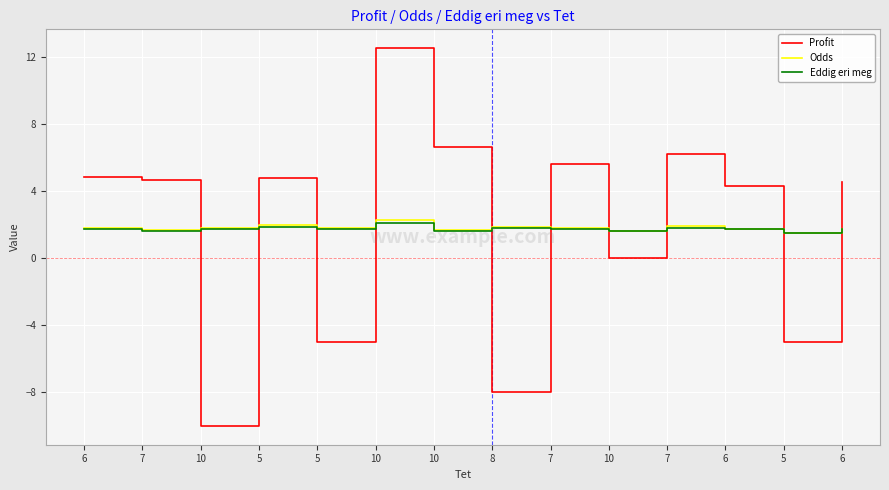

Reading left to right, extract all data points from this chart.

Profit: 6=4.8	7=4.6	10=-10.0	5=4.8	5=-5.0	10=12.5	10=6.6	8=-8.0	7=5.6	10=0.0	7=6.2	6=4.3	5=-5.0	6=4.5
Odds: 6=1.8	7=1.7	10=1.8	5=1.9	5=1.8	10=2.2	10=1.7	8=1.9	7=1.8	10=1.6	7=1.9	6=1.7	5=1.5	6=1.8
Eddig eri meg: 6=1.7	7=1.6	10=1.7	5=1.9	5=1.7	10=2.1	10=1.6	8=1.8	7=1.7	10=1.6	7=1.8	6=1.7	5=1.5	6=1.7